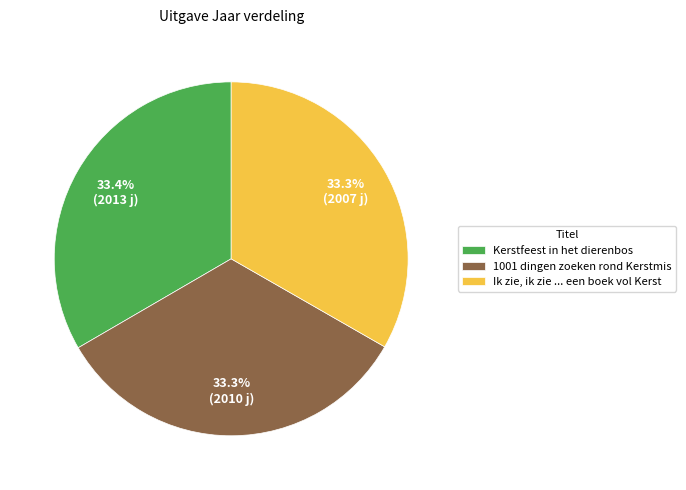

How many slices are in this pie chart?

3